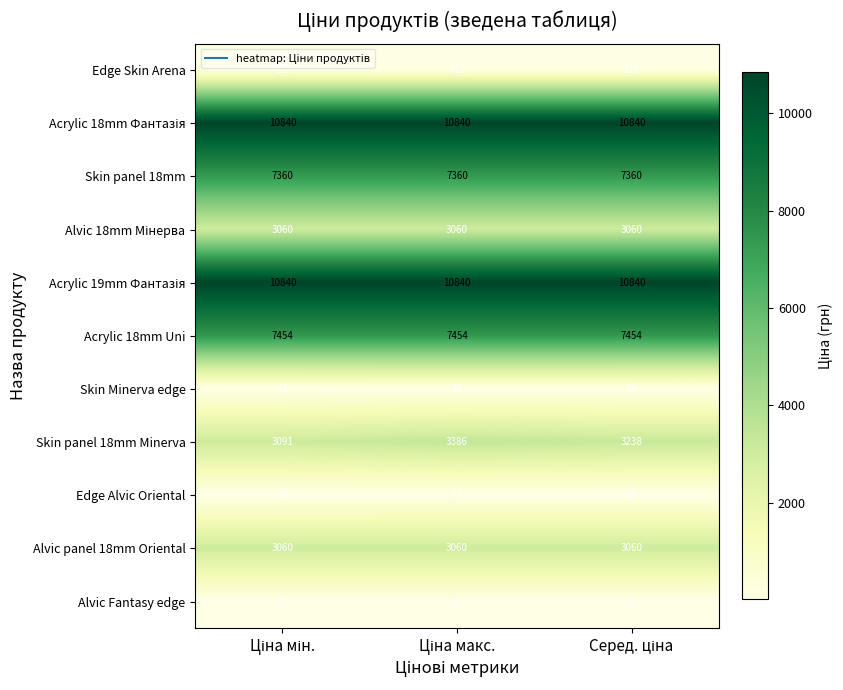

What is the sum of all Alvic Fantasy edge values?

123